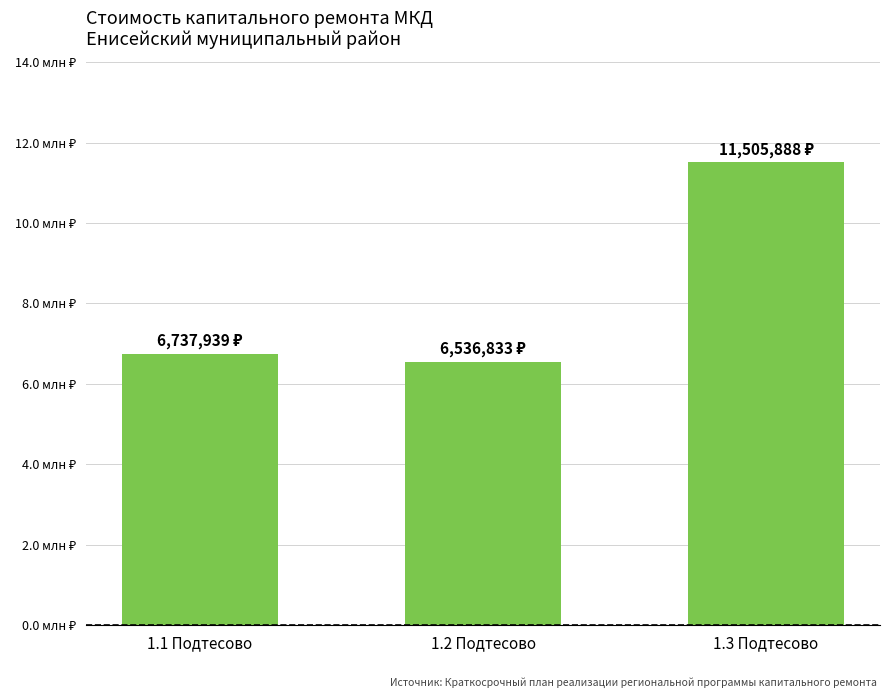

What value does the data have at 1.2 Подтесово?

6536833.1